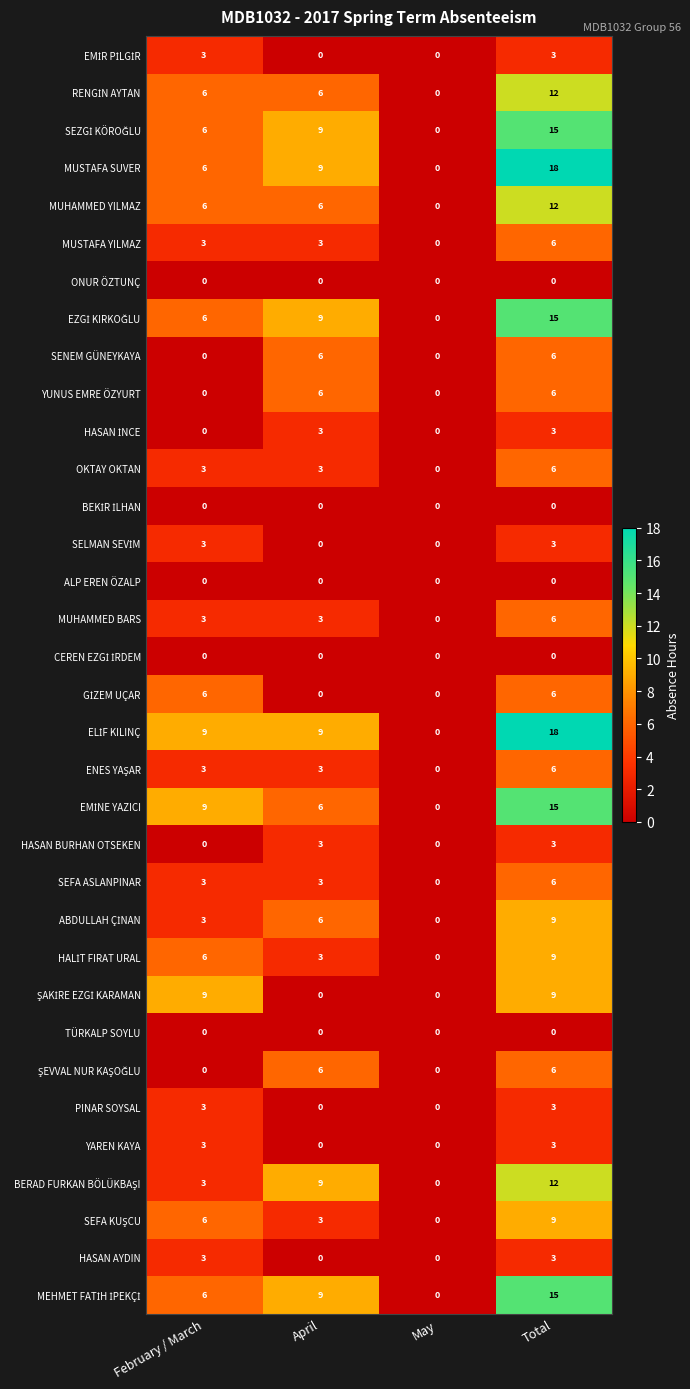

What is the difference between the highest and lowest values at February / March?

9